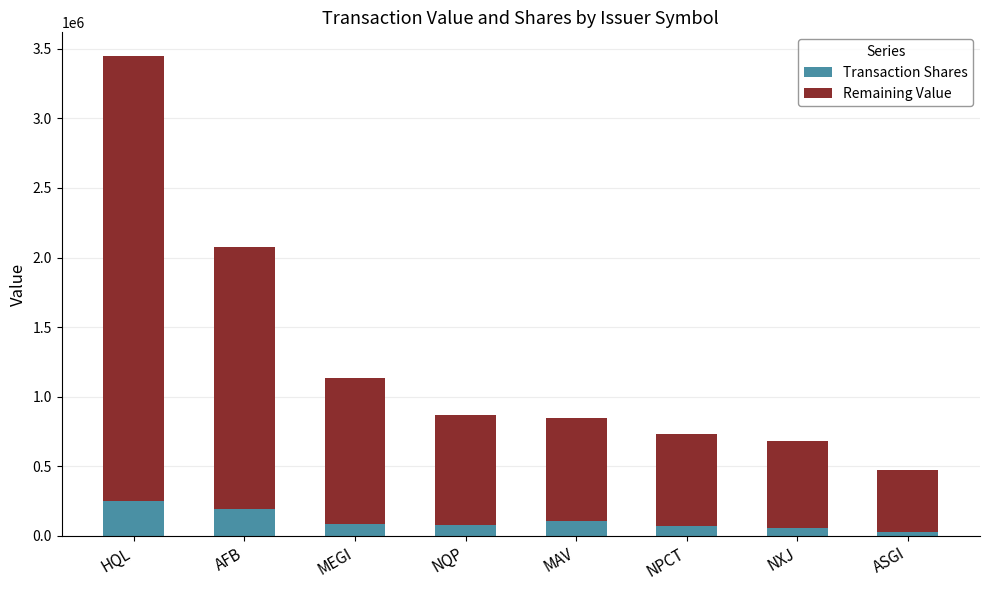

At which category is the sum across all series the highest?

HQL